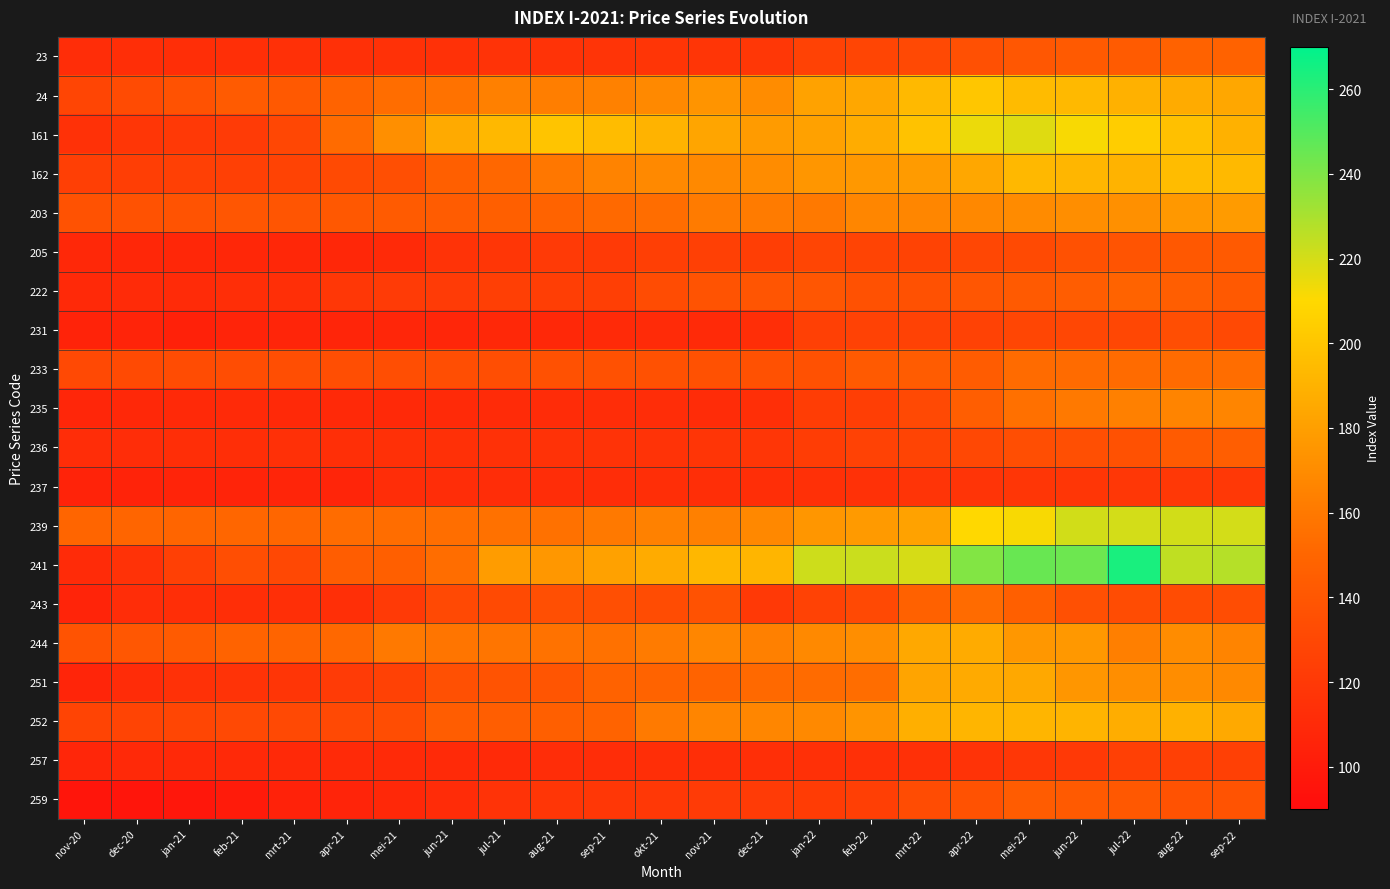

At which category is the sum across all series the highest?

mei-22